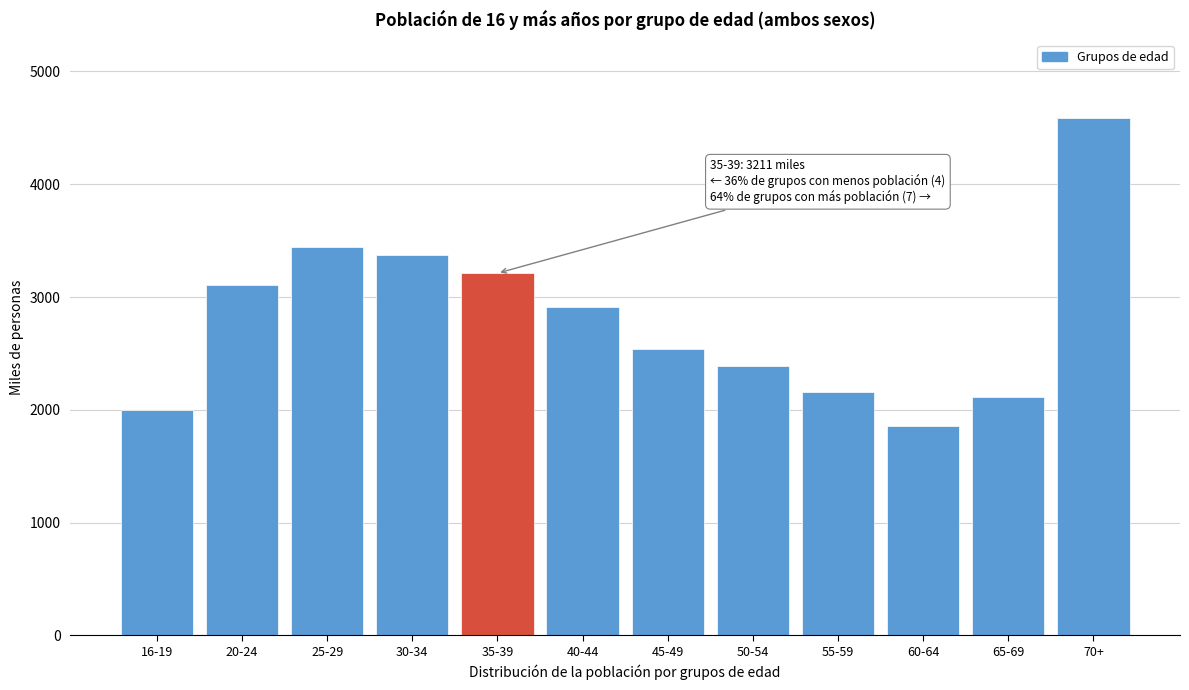

Reading right to left, transcribe all the data shown in this chart.

4589.5	2115.2	1855.4	2156.0	2390.6	2542.0	2913.3	3210.9	3369.0	3441.4	3102.6	2002.7